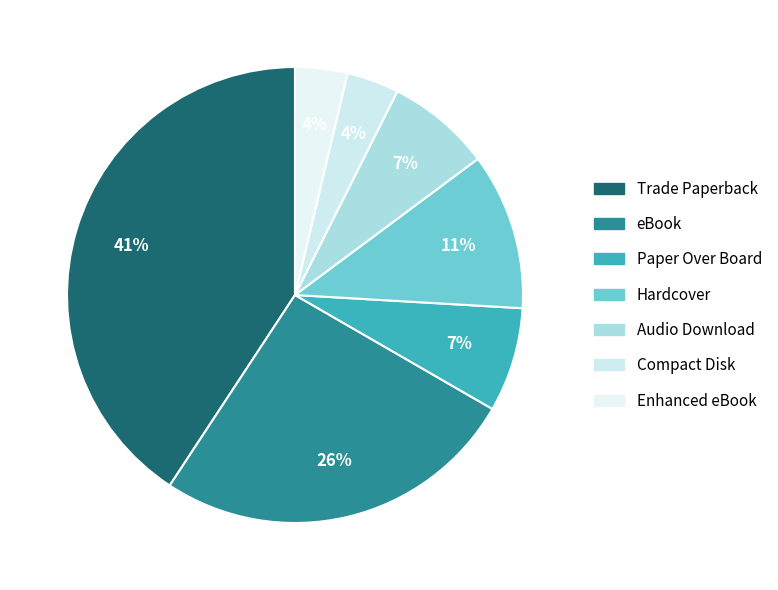

The Compact Disk slice represents 1% of the pie. True or false?

False